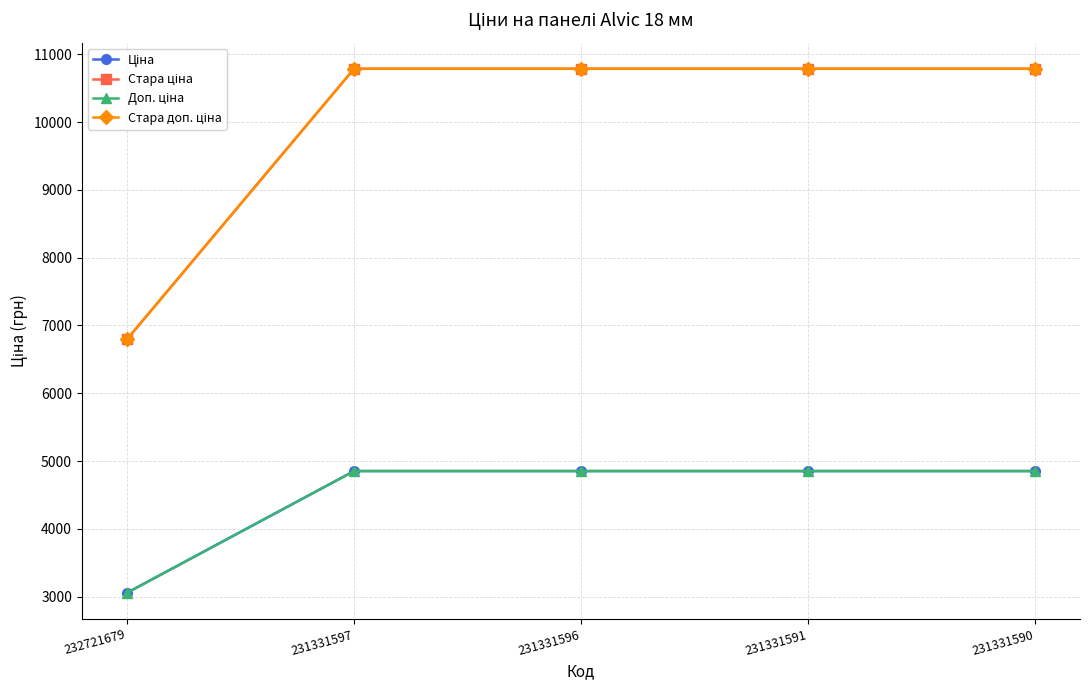

Reading left to right, extract all data points from this chart.

Ціна: 232721679=3059.7	231331597=4853.3	231331596=4853.3	231331591=4853.3	231331590=4853.3
Стара ціна: 232721679=6799.2	231331597=10785.0	231331596=10785.0	231331591=10785.0	231331590=10785.0
Доп. ціна: 232721679=3060.0	231331597=4853.0	231331596=4853.0	231331591=4853.0	231331590=4853.0
Стара доп. ціна: 232721679=6799.2	231331597=10785.0	231331596=10785.0	231331591=10785.0	231331590=10785.0